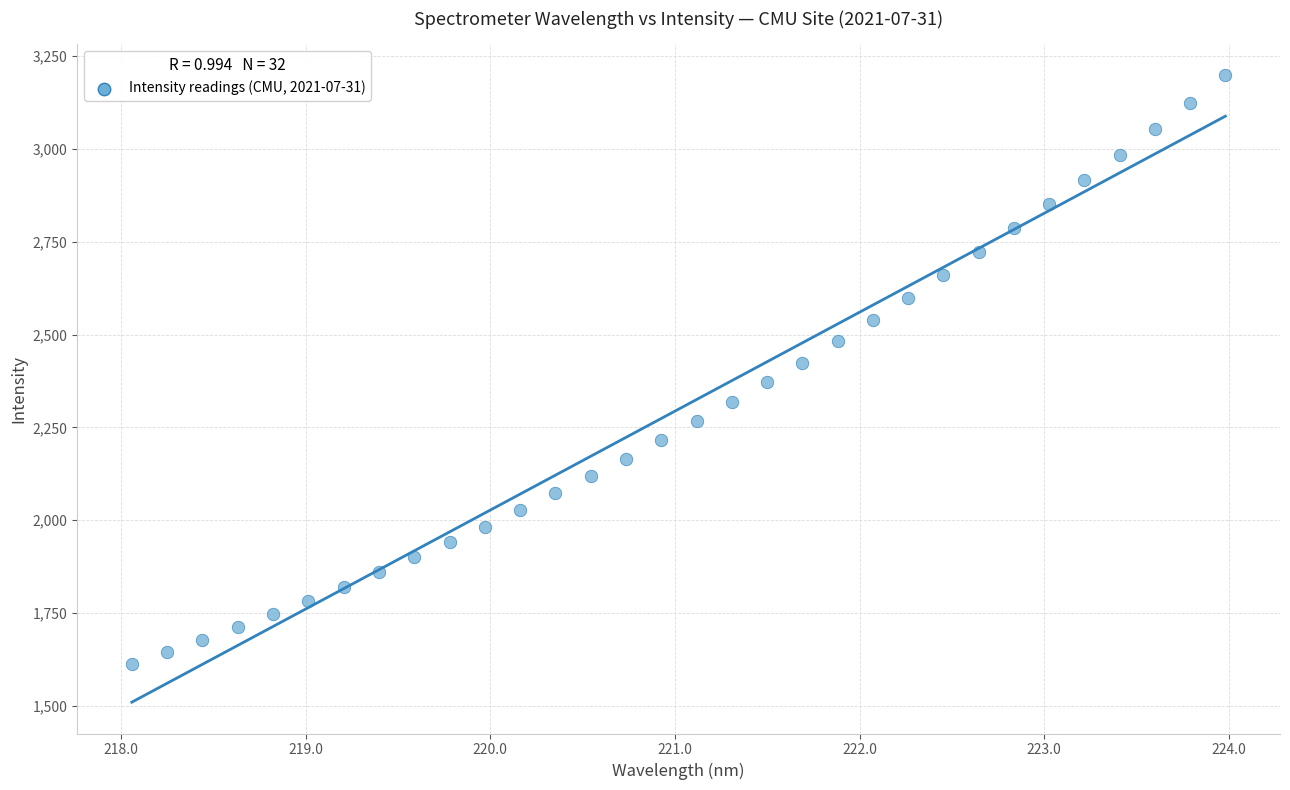

What is the range of Y values (max minus min)?

1585.7